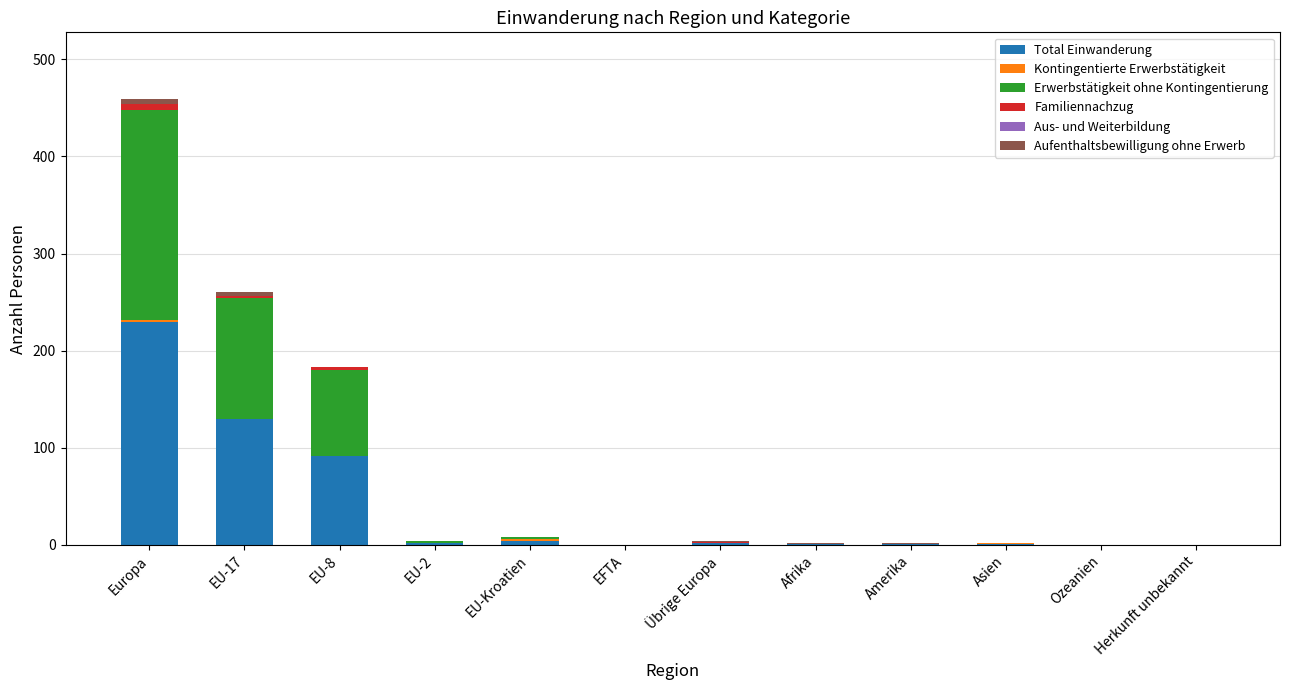

Which category has the highest value in the Total Einwanderung series?

Europa